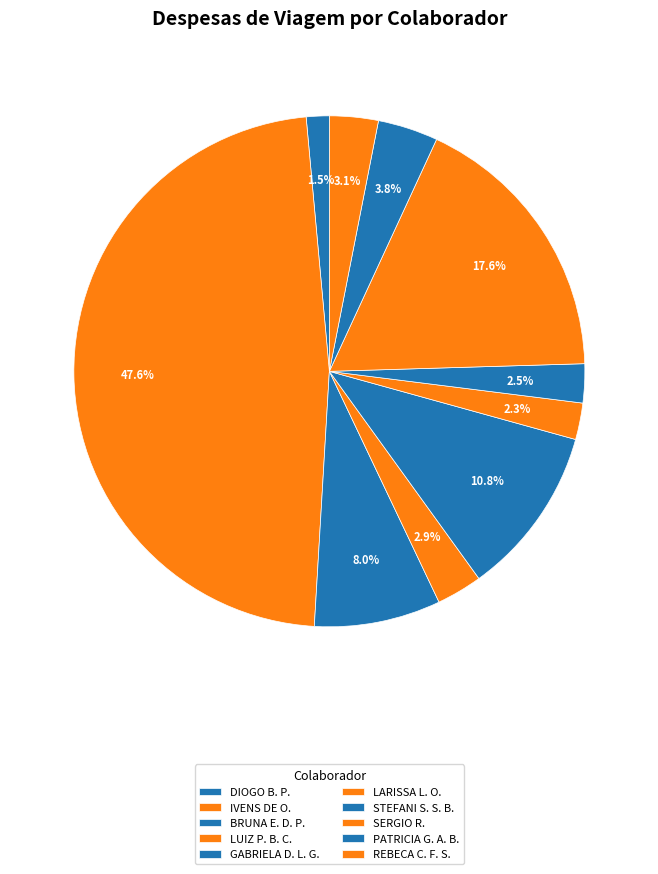

How many slices are in this pie chart?

10